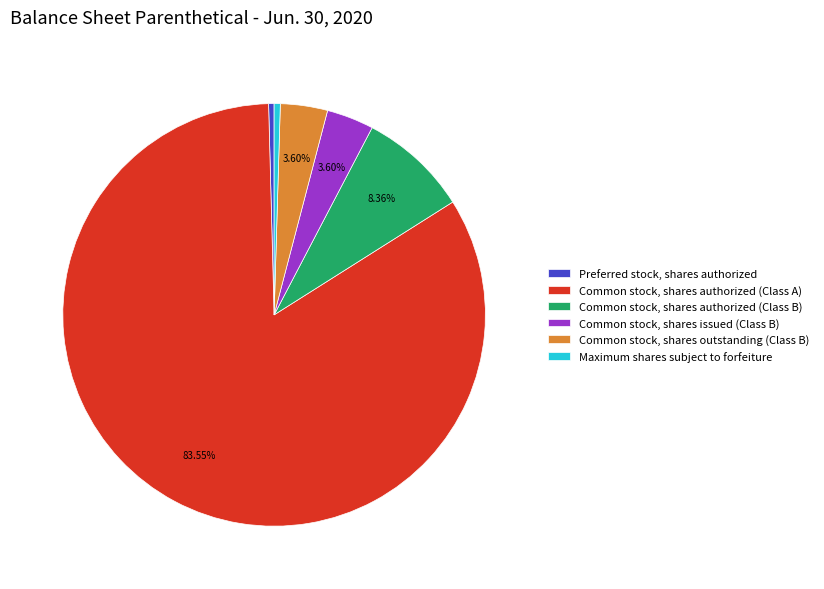

Which category has the biggest portion of the pie?

Common stock, shares authorized (Class A)